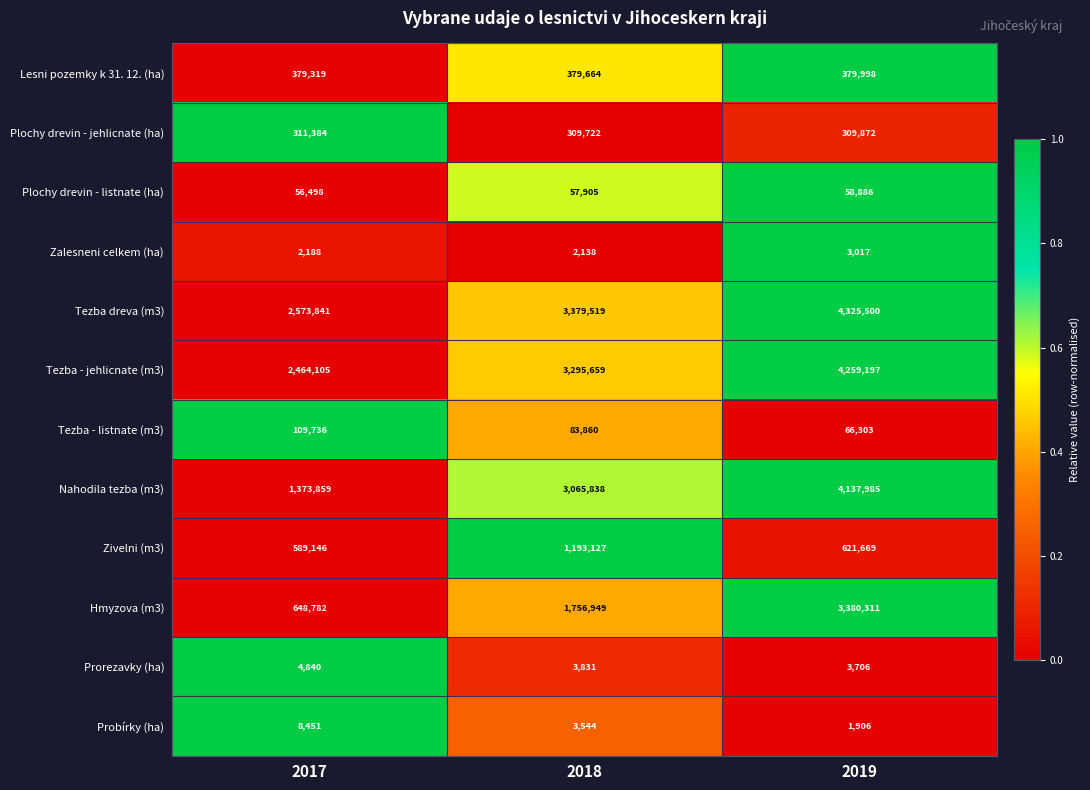

Which category has the lowest value across all series?

2019